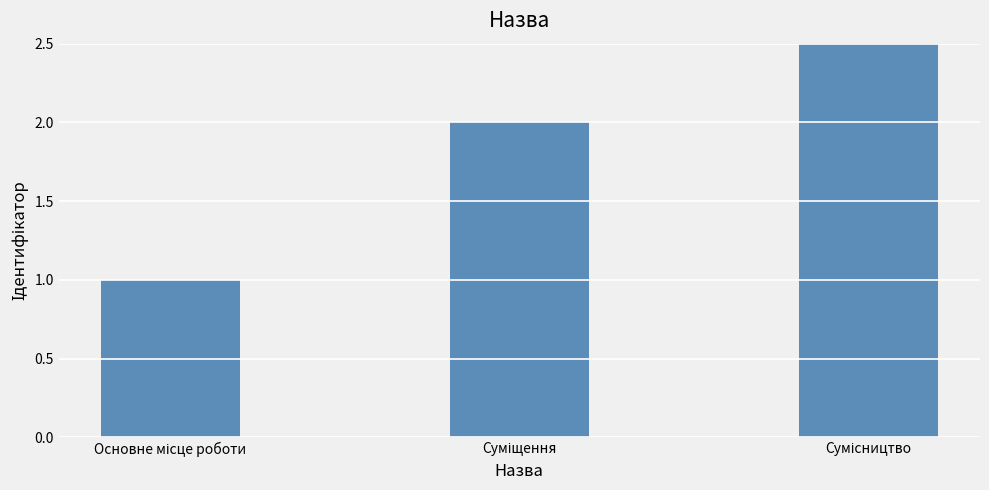

List the labels in order of value, largest first.

Сумісництво, Суміщення, Основне місце роботи